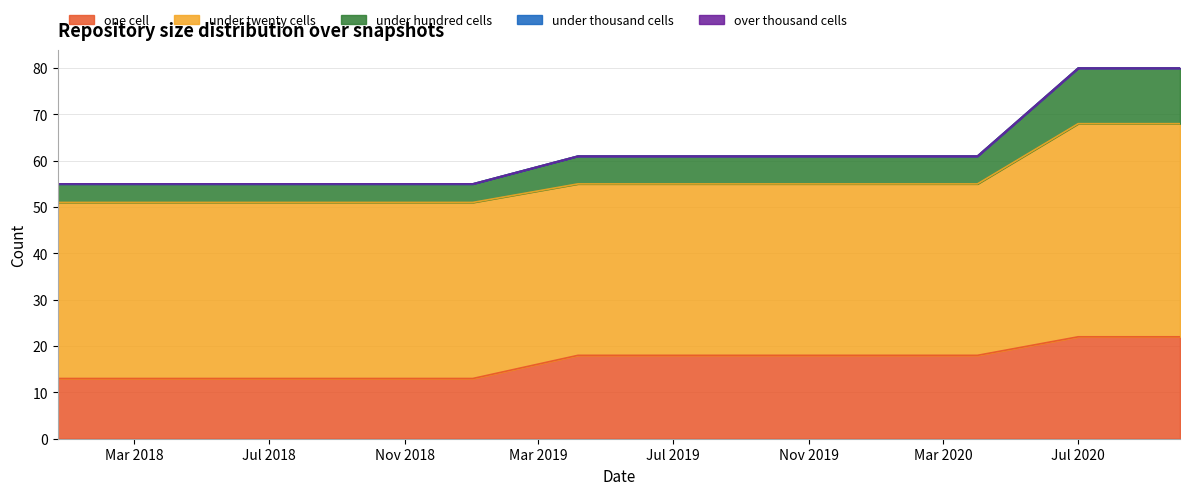

Does the chart have visible grid lines?

Yes